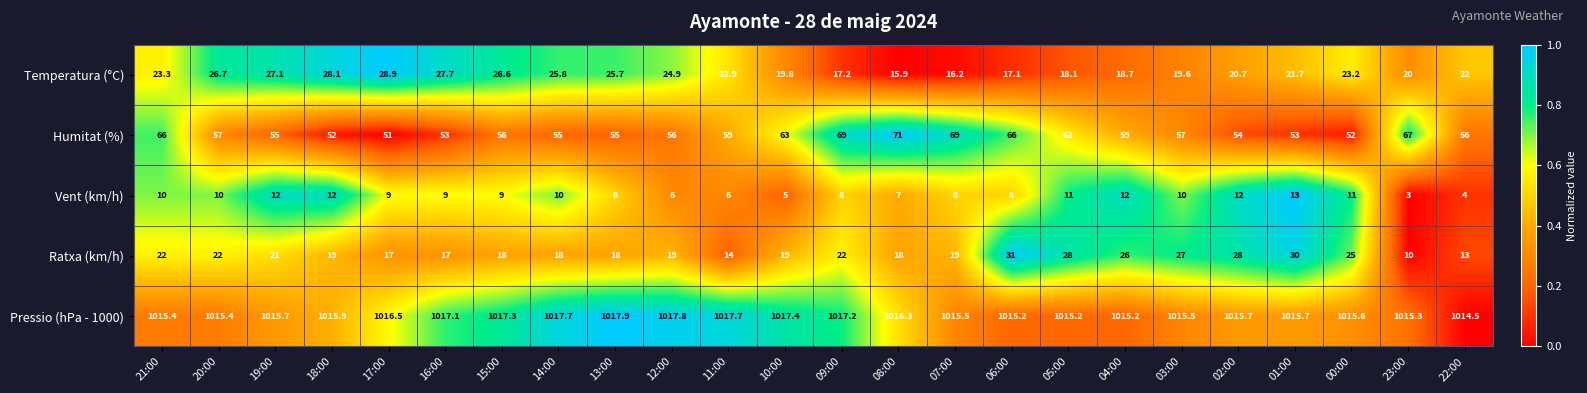

Between 17:00 and 22:00, which series saw the biggest shift?

Temperatura (°C)